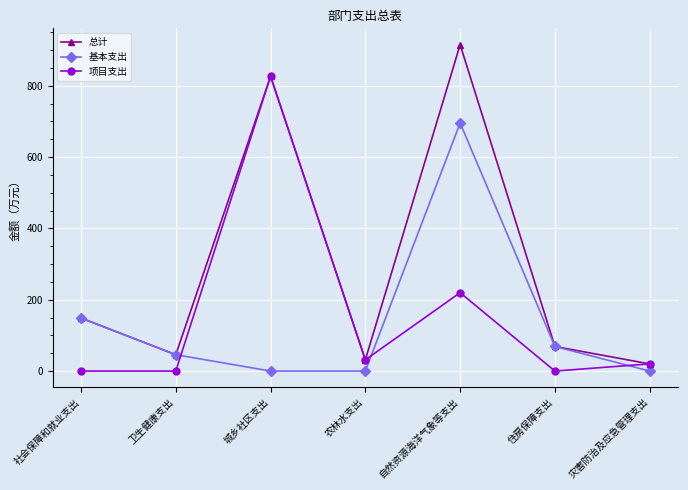

At which category does 总计 reach its first local peak?

城乡社区支出